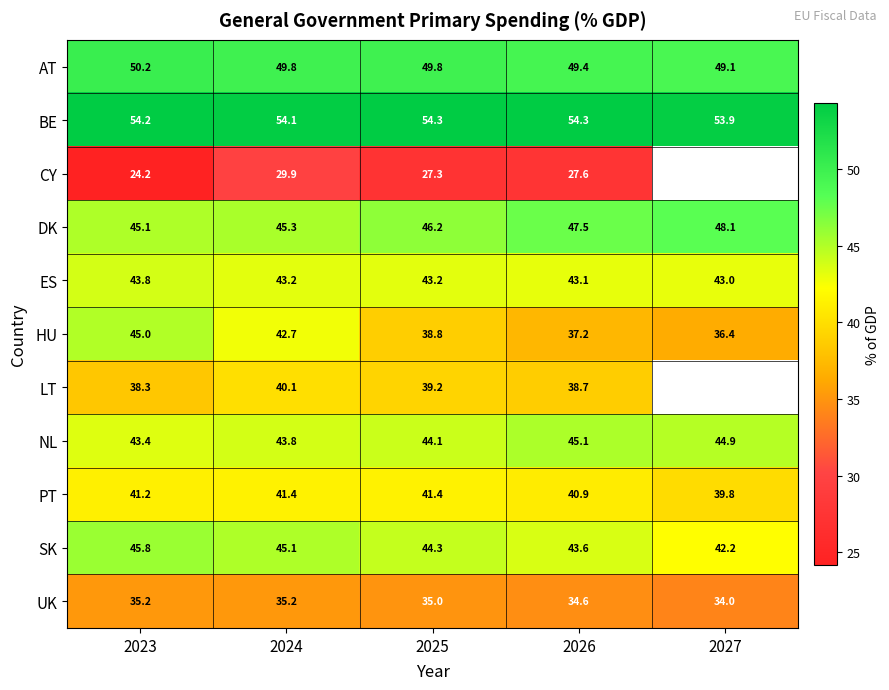

How many series are shown in this chart?

11